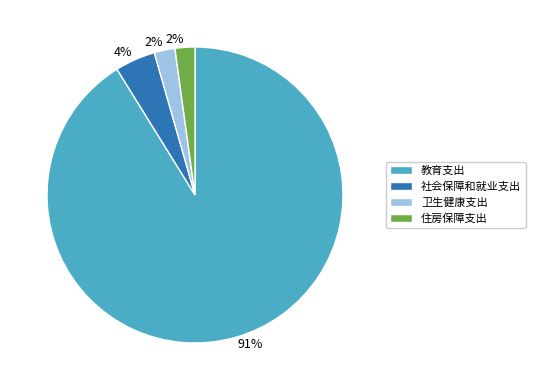

The 教育支出 slice represents 91% of the pie. True or false?

True